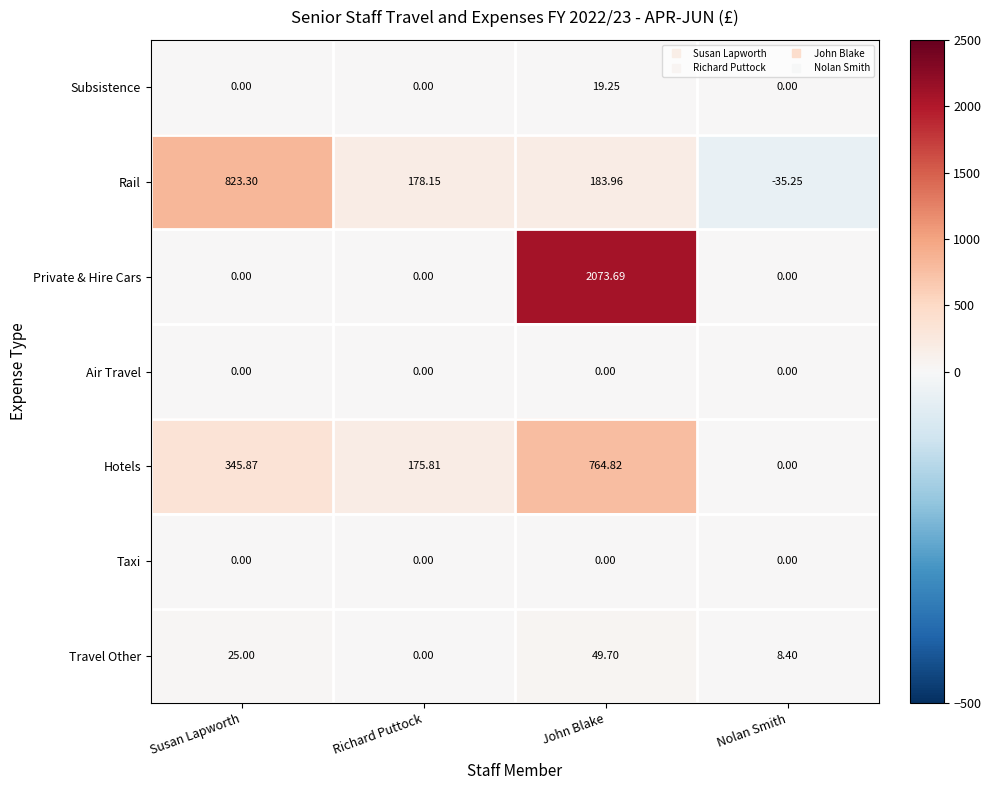

What is the maximum value shown in the chart?

2073.7